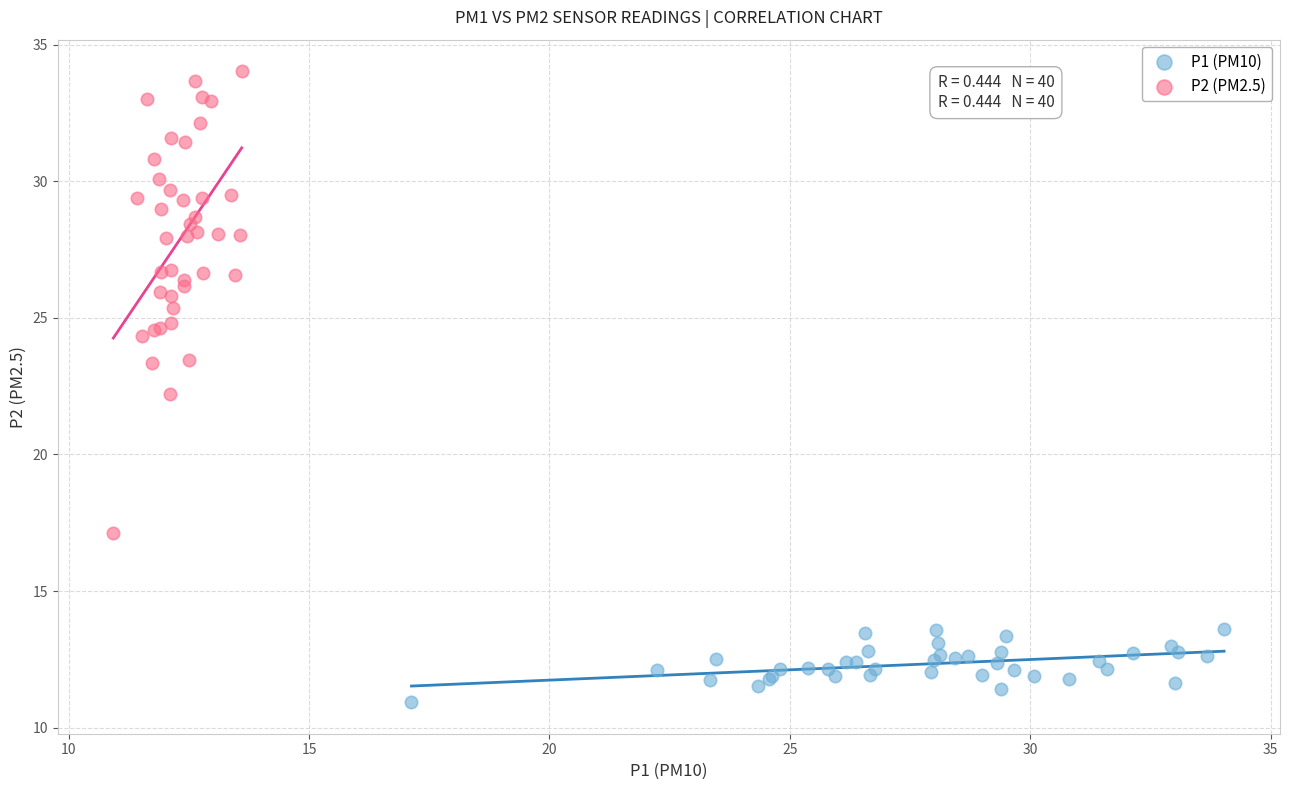

Which series contains the lowest Y value?

P1 (PM10)